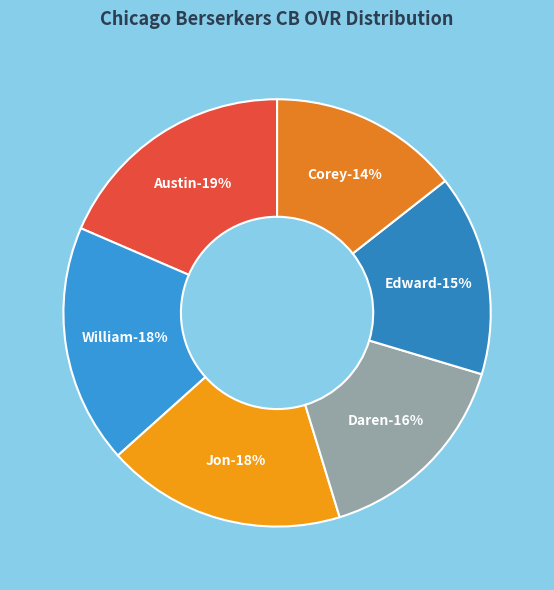

Does Daren account for over 50% of the chart?

No